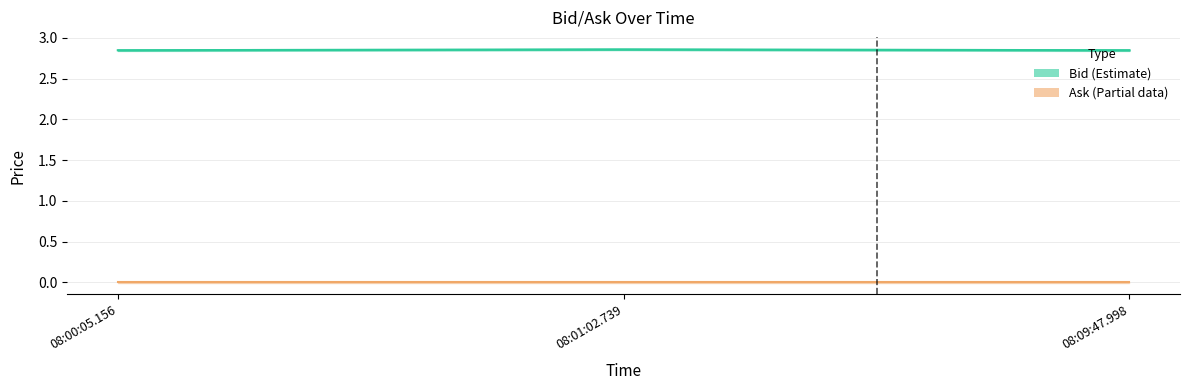

Which category has the lowest value across all series?

08:00:05.156